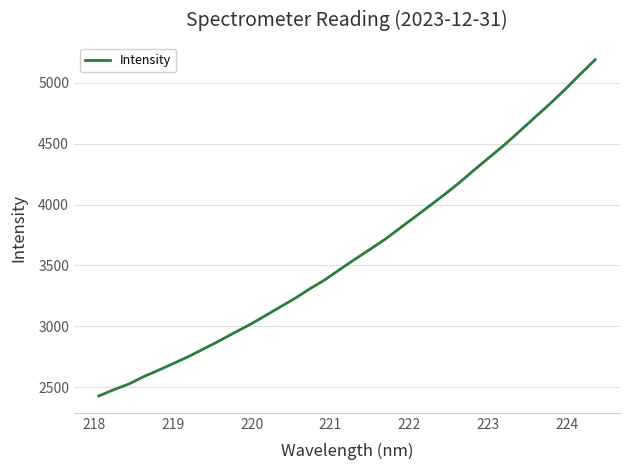

What is the difference between the maximum and minimum values?

2760.9